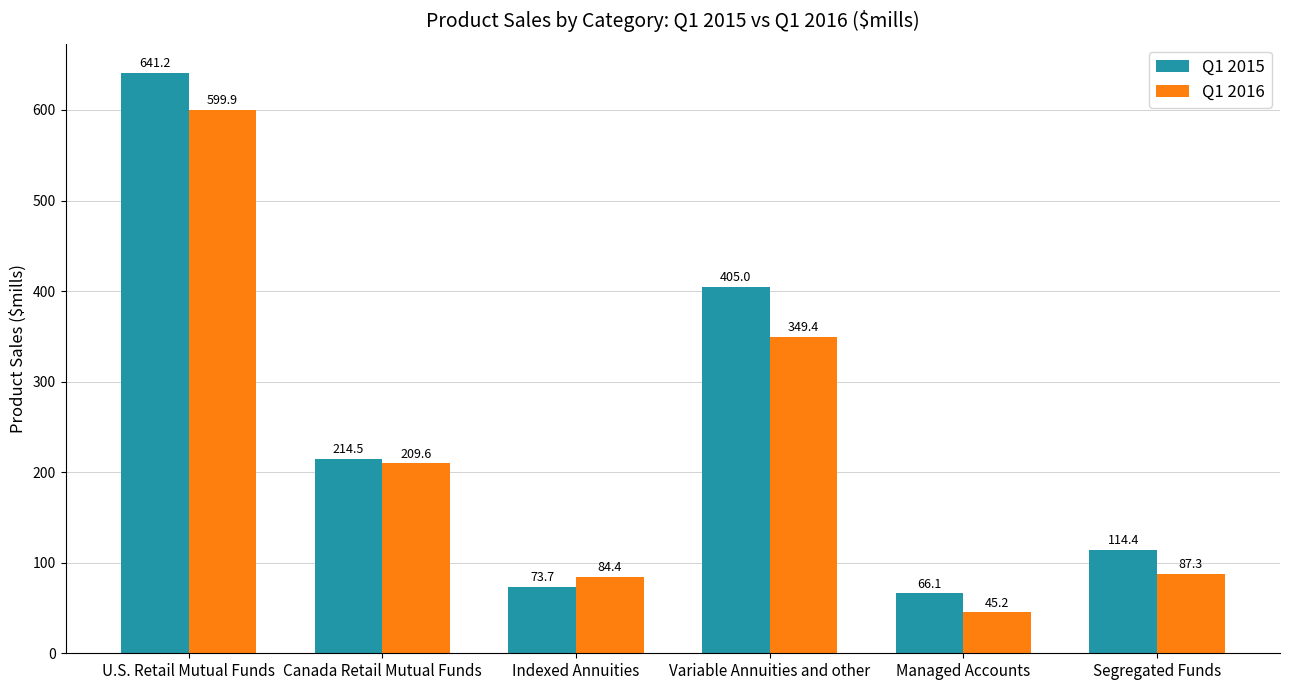

Which series has the largest total across all categories?

Q1 2015